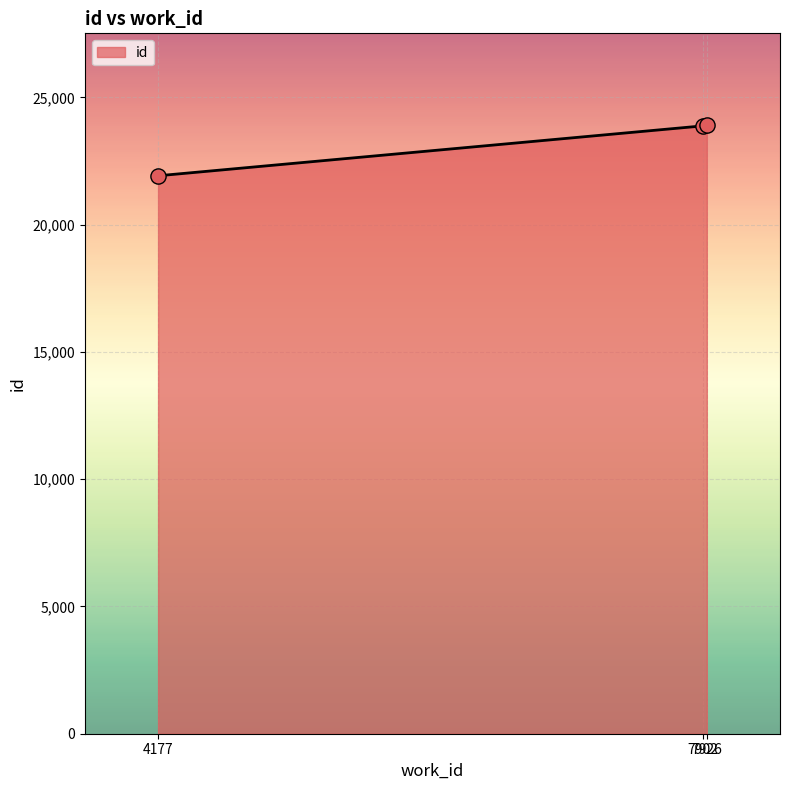

Which has a higher value, 7926 or 4177?

7926